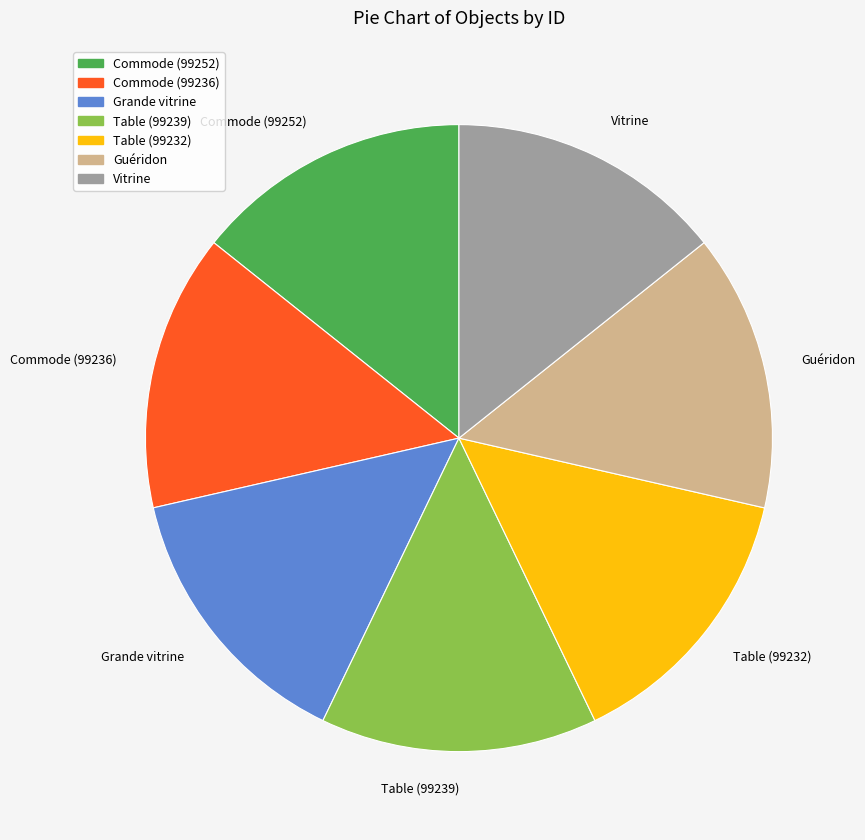

Approximately how many times larger is the value at Table (99239) compared to Commode (99252)?

1.0